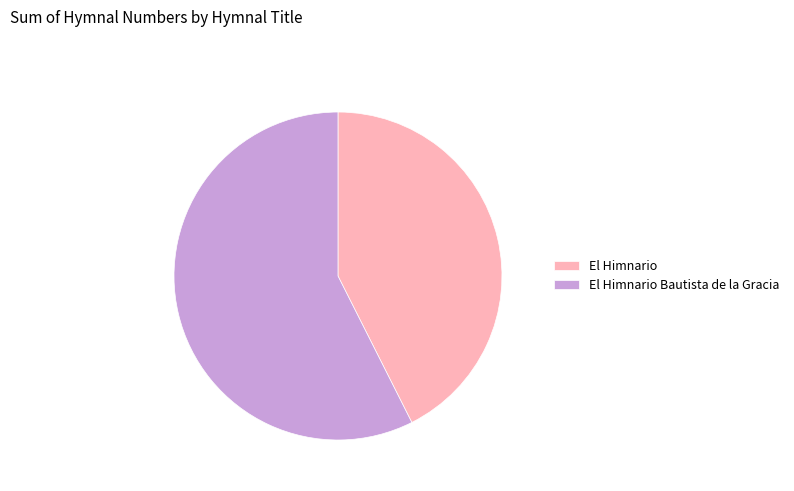

Do El Himnario and El Himnario Bautista de la Gracia together represent more than half of the pie?

Yes